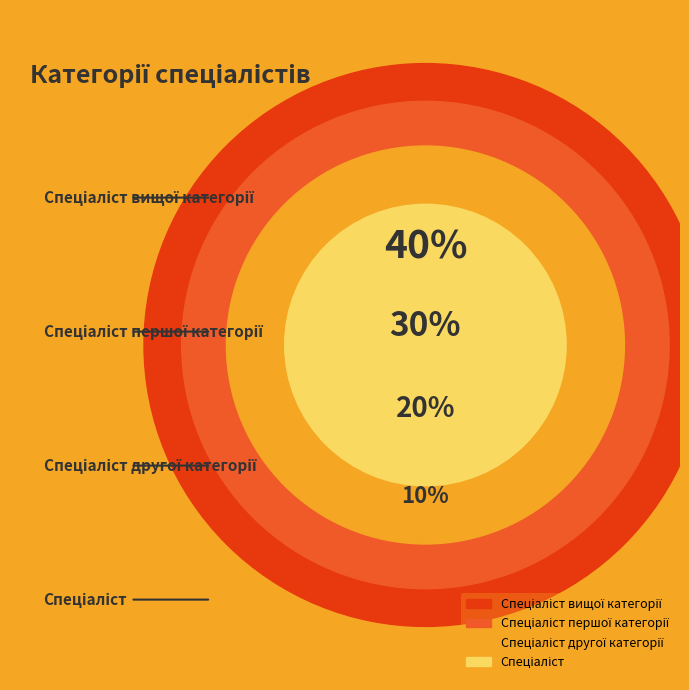

Is there a majority slice in this chart?

No